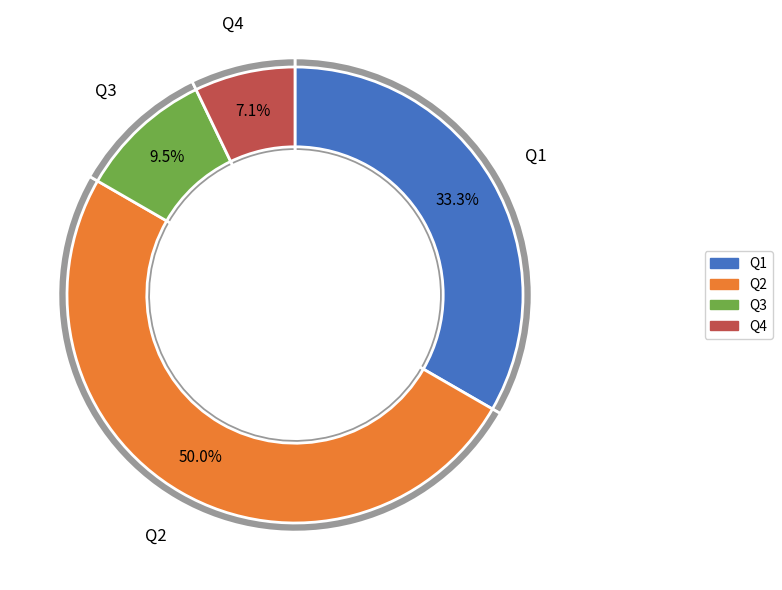

Combined, do Q3 and Q1 account for over 50%?

No